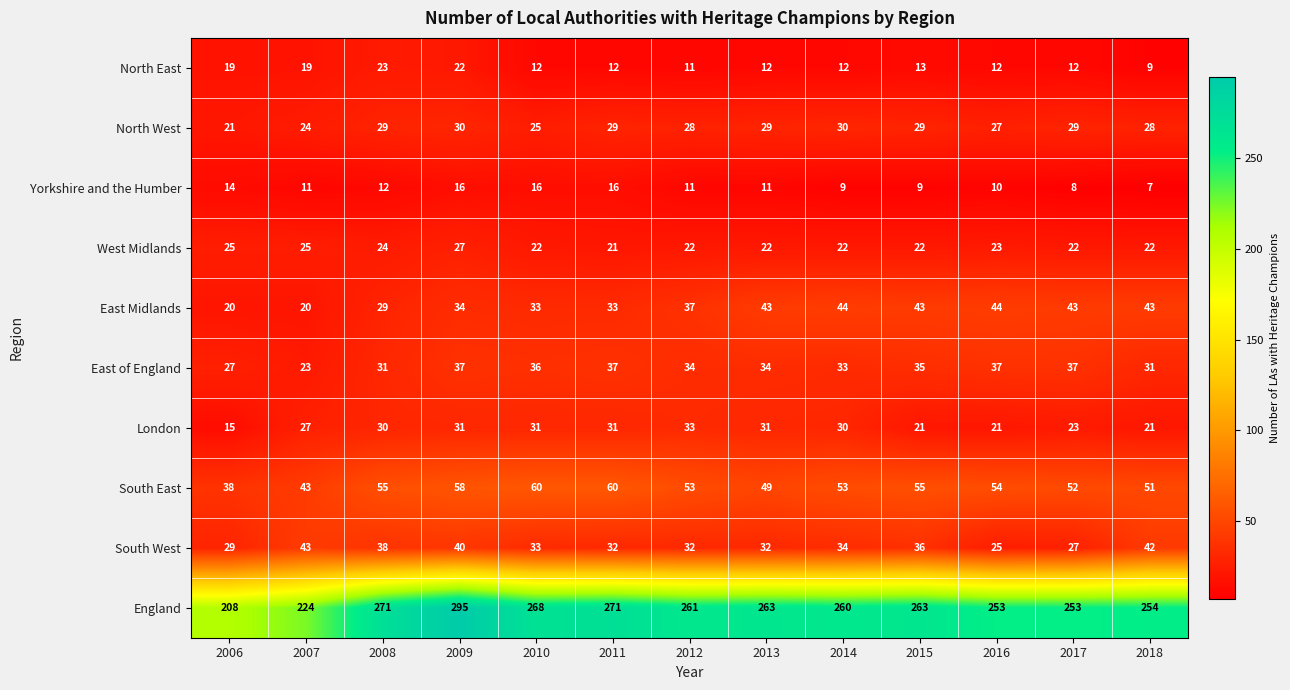

At which label does South West first exceed 33?

2007